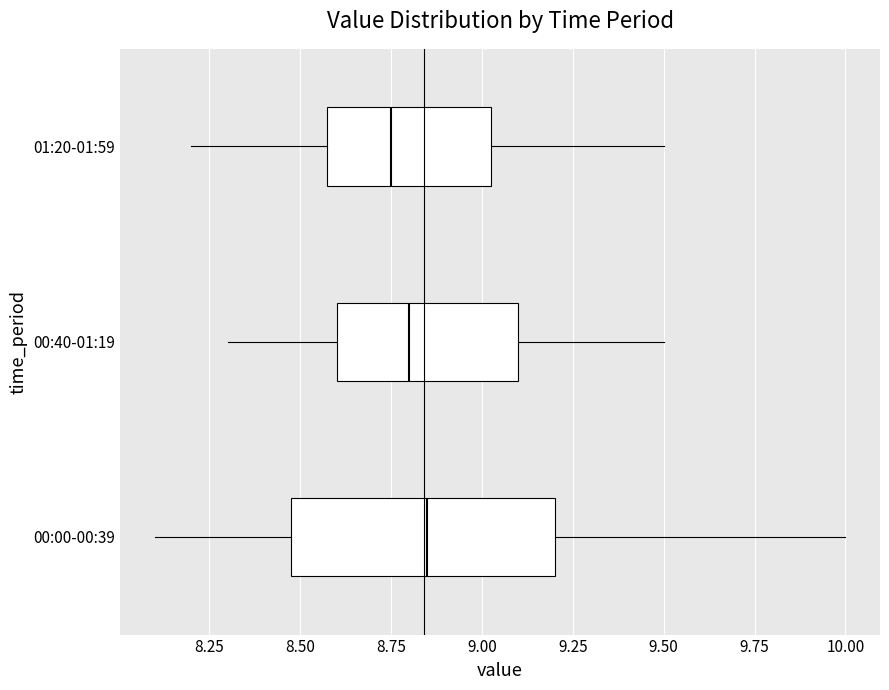

Where is the left edge of the box for 01:20-01:59 on the x-axis? The values are not printed on the chart, so give them approximately, as read against the axis.

8.60